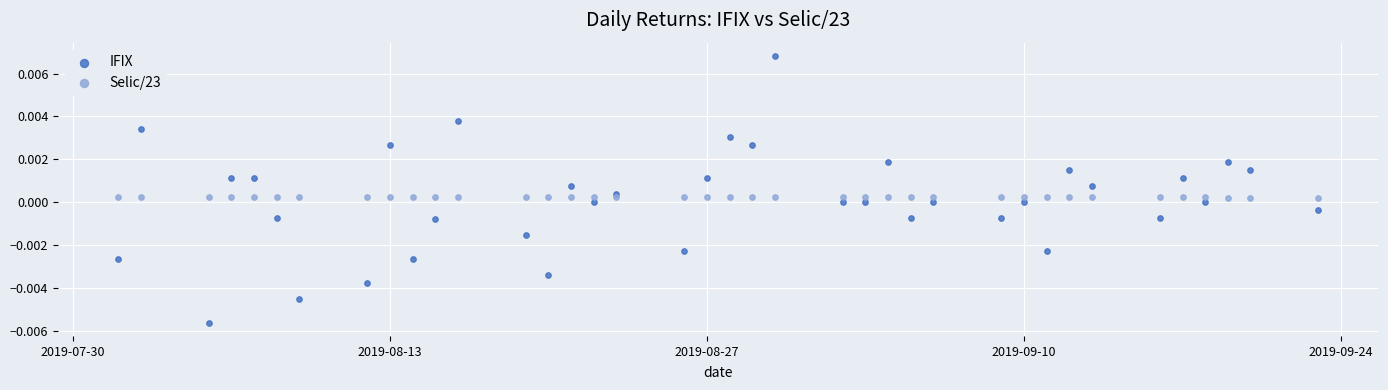

Which series reaches the maximum Y coordinate?

IFIX